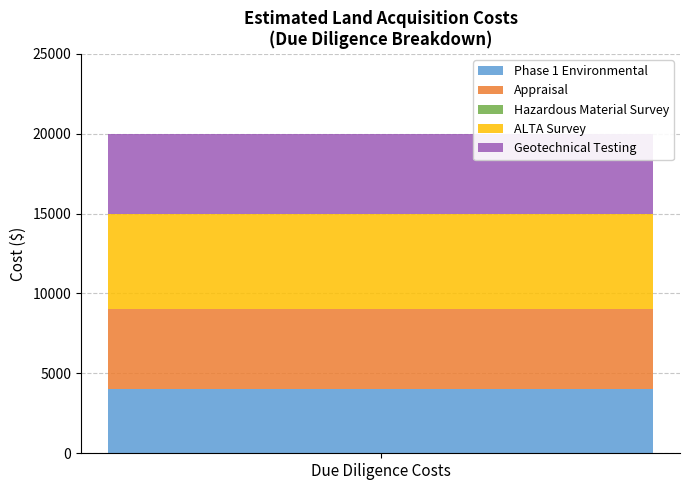

What is the highest value of the Phase 1 Environmental series?

4000